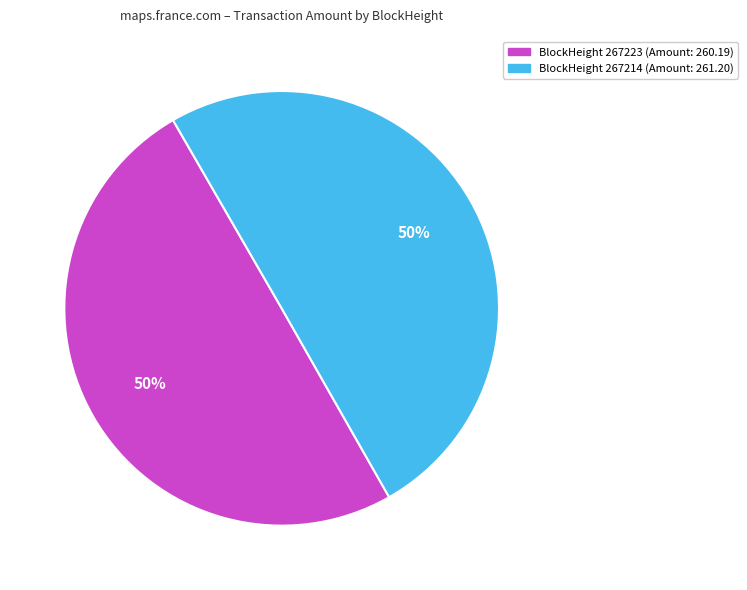

To the nearest percent, what is the combined percentage of BlockHeight 267223 (Amount: 260.19) and BlockHeight 267214 (Amount: 261.20)?

100%